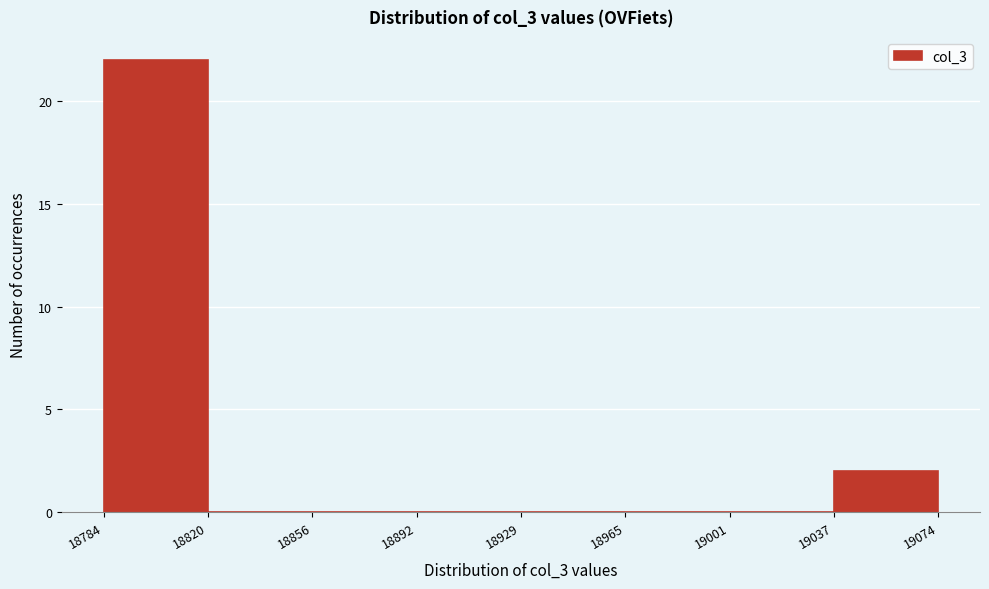

Reading left to right, list every bar in this chart as the range it spans on the x-axis followed by its height. The values are not printed on the chart, so give them approximately, as read against the axis.

18784 to 18820: 22
18820 to 18856: 0
18856 to 18892: 0
18892 to 18929: 0
18929 to 18965: 0
18965 to 19001: 0
19001 to 19037: 0
19037 to 19074: 2